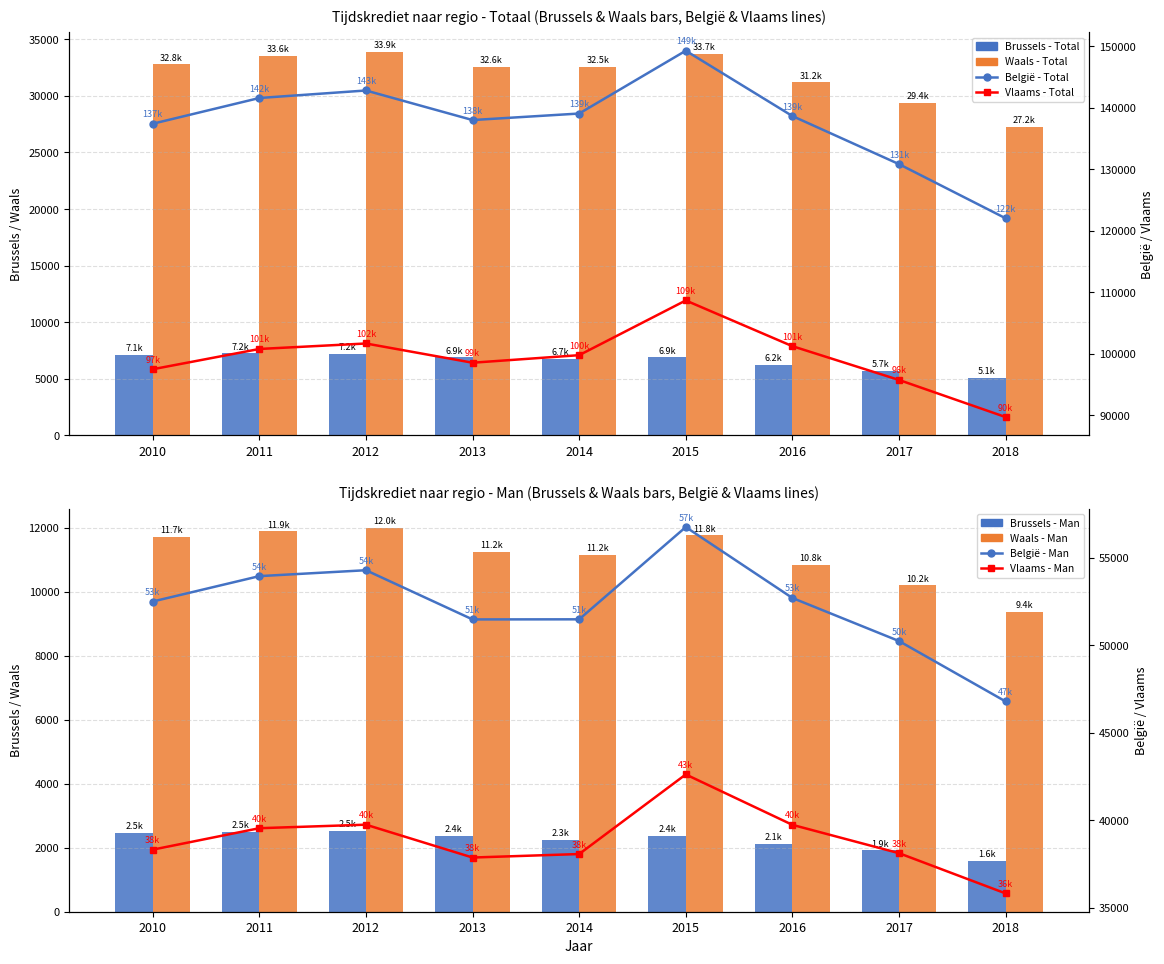

What is the average value of the Brussels - Total series?

6570.5